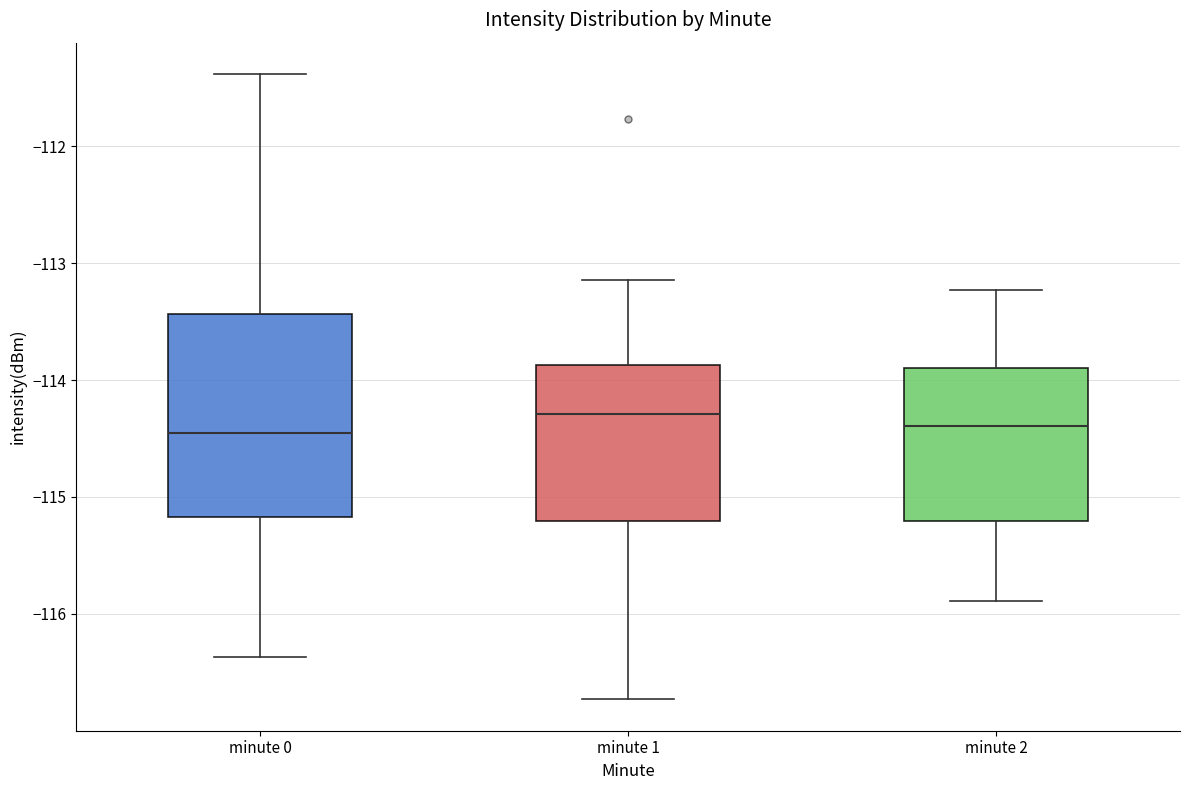

Which box is the tallest, from its lower edge to its upper edge?

minute 0